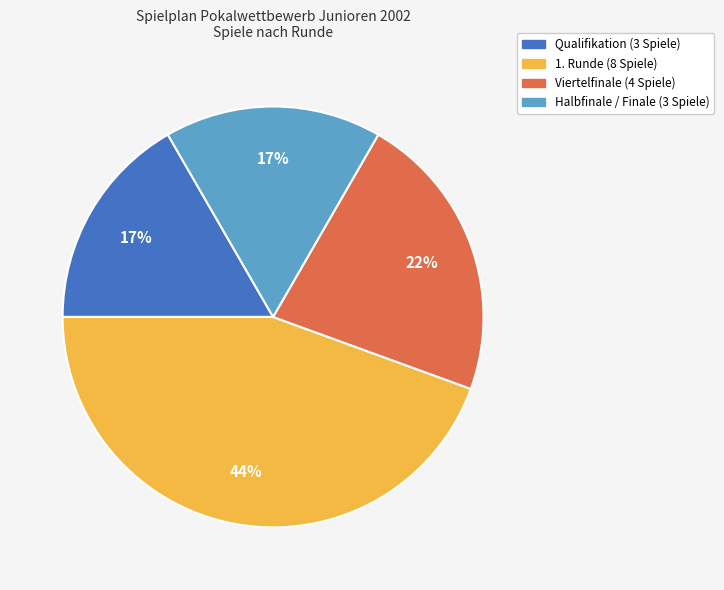

Which slice is the largest?

1. Runde